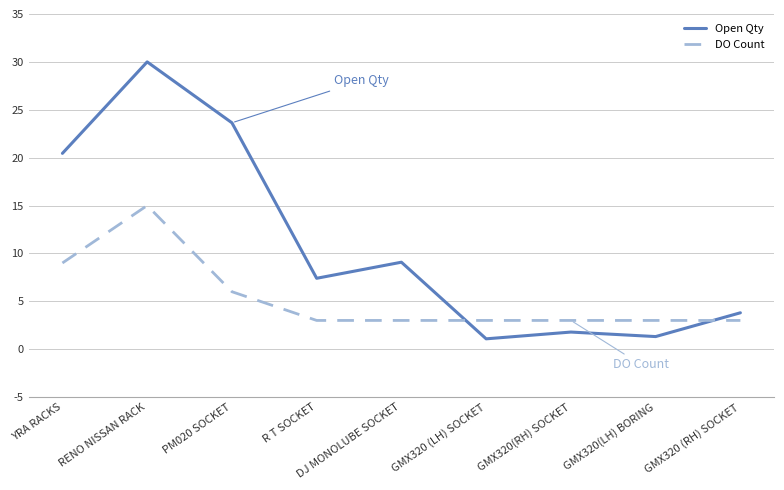

What is the smallest value displayed?

1.1